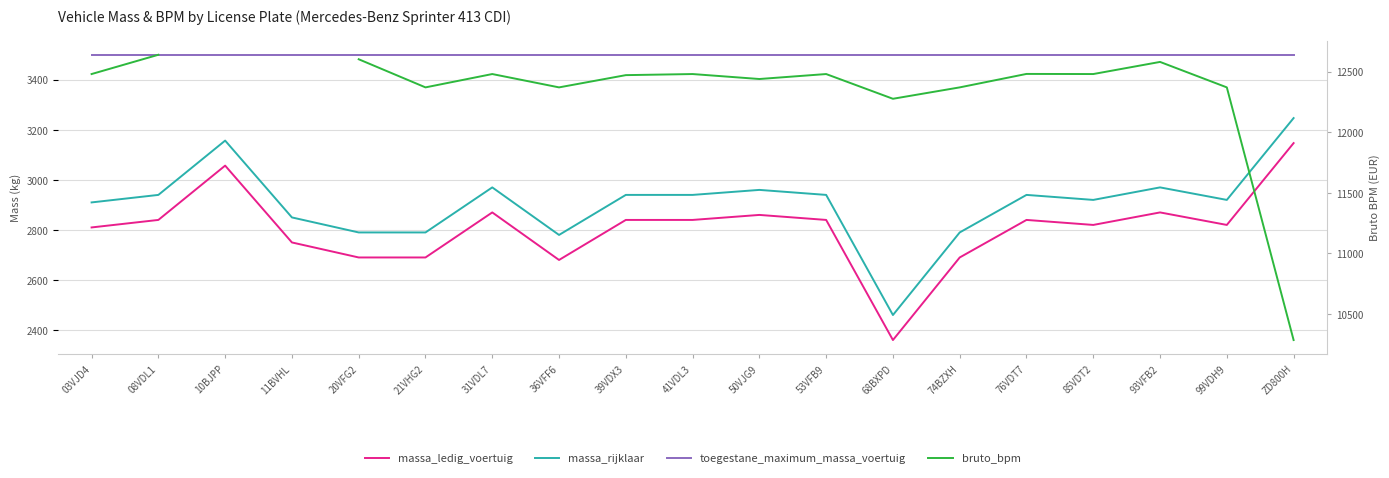

What is the highest value of the massa_rijklaar series?

3247.0